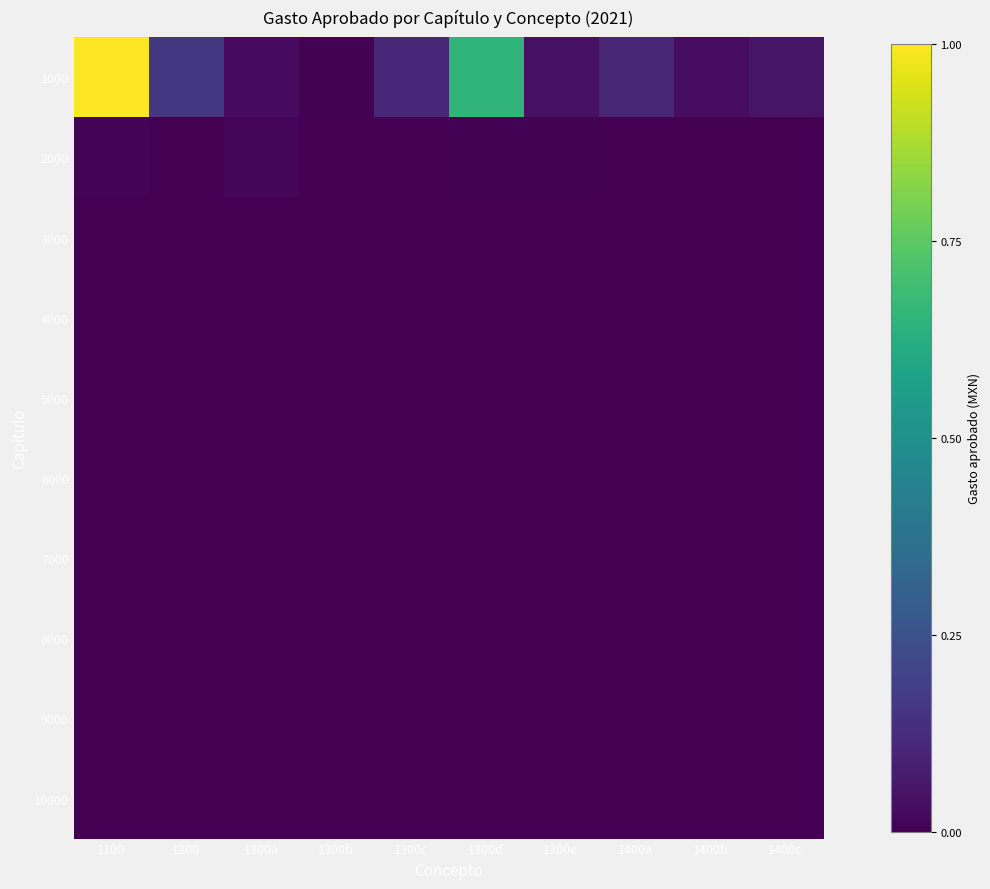

Between 1300d and 1400b, which is larger?

1300d